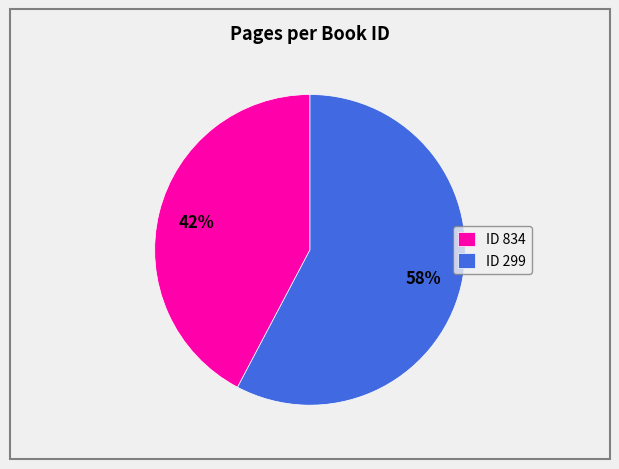

What percentage is the ID 834 slice, to the nearest percent?

42%